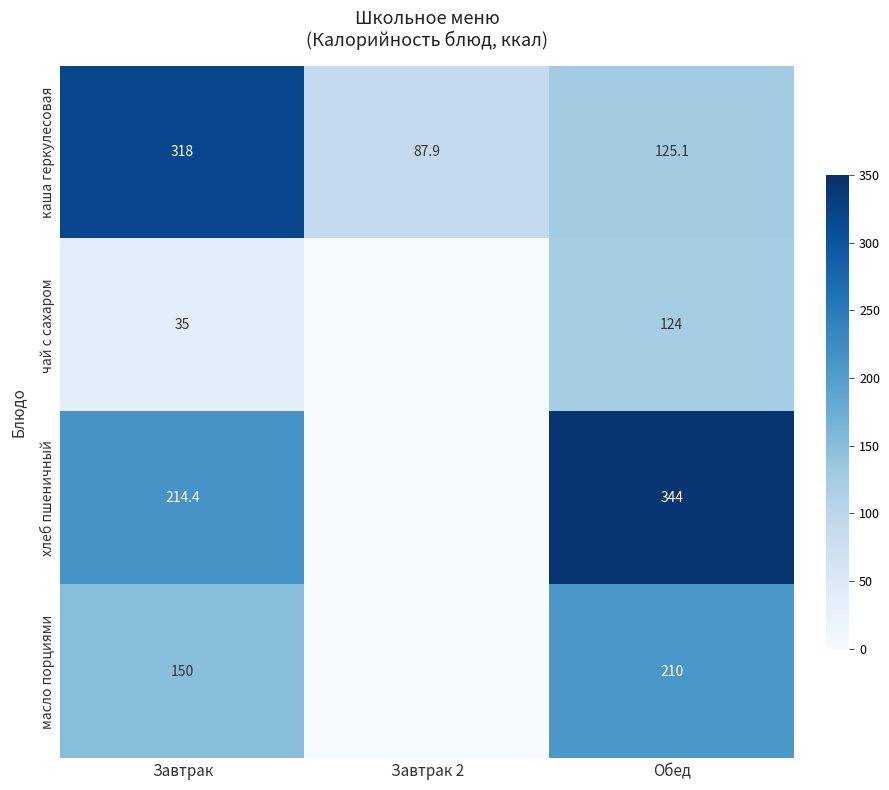

The хлеб пшеничный series shows 540.9 at Обед. True or false?

False